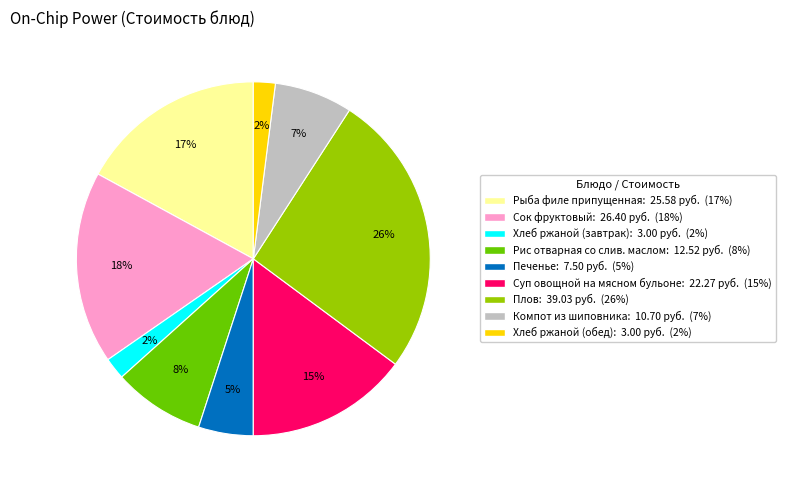

The Суп овощной на мясном бульоне slice represents 15% of the pie. True or false?

True